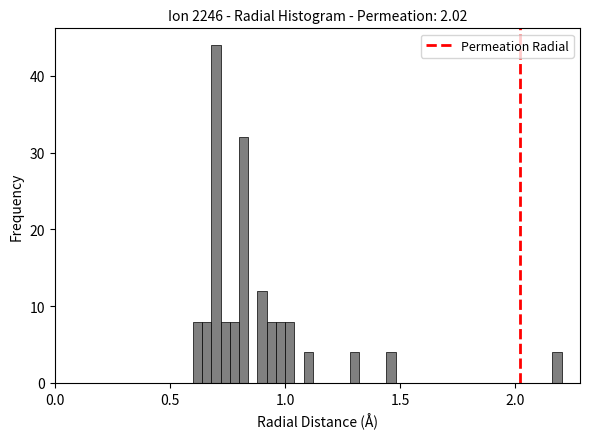

Around what value on the x-axis is the tallest bar? Give the approximate position of its centre, as read against the axis.

0.70